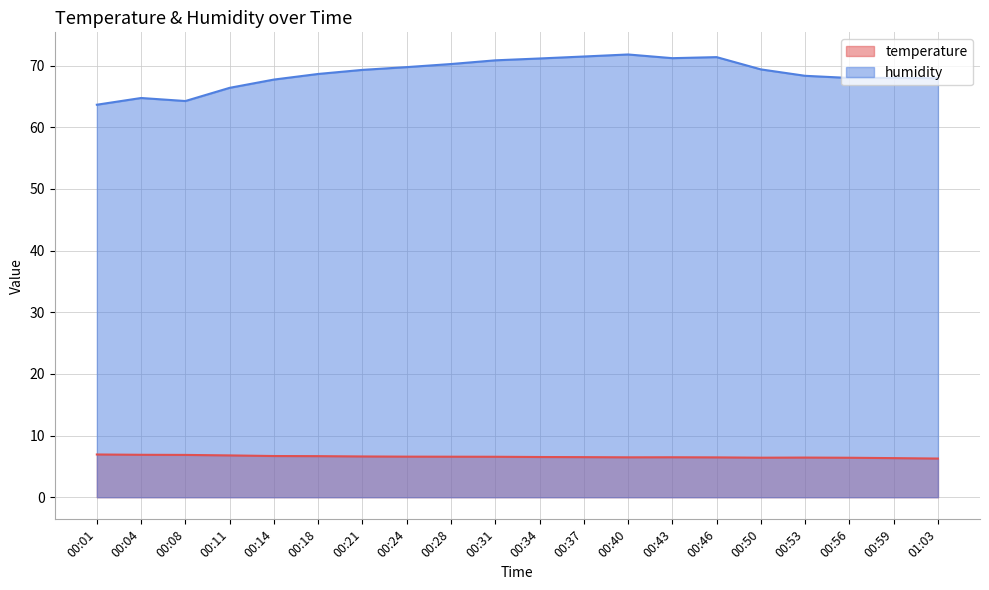

True or false: humidity and temperature cross at least once.

False